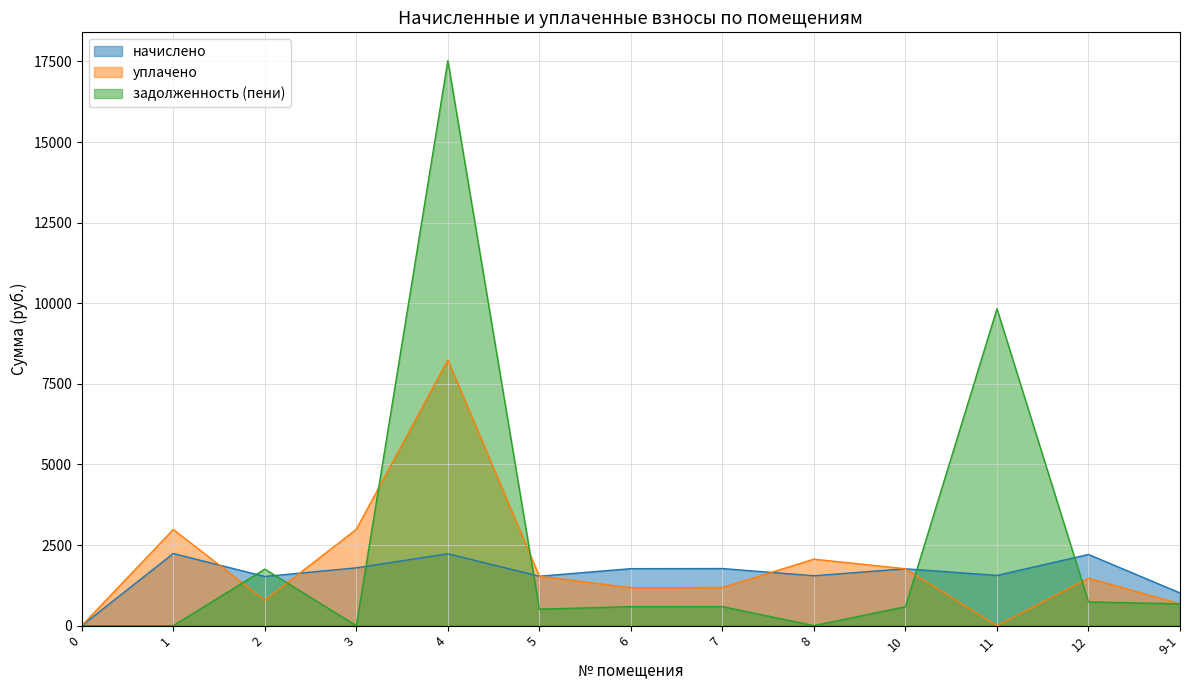

What is the value of the начислено point at the 9th from the left?

1547.0